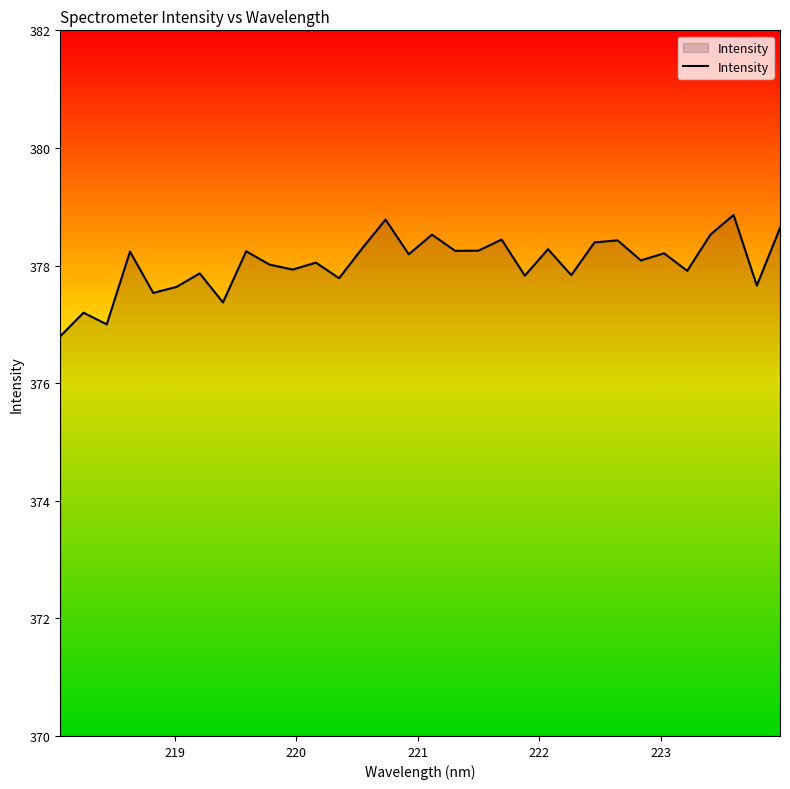

What is the difference between the maximum and minimum values?

2.1